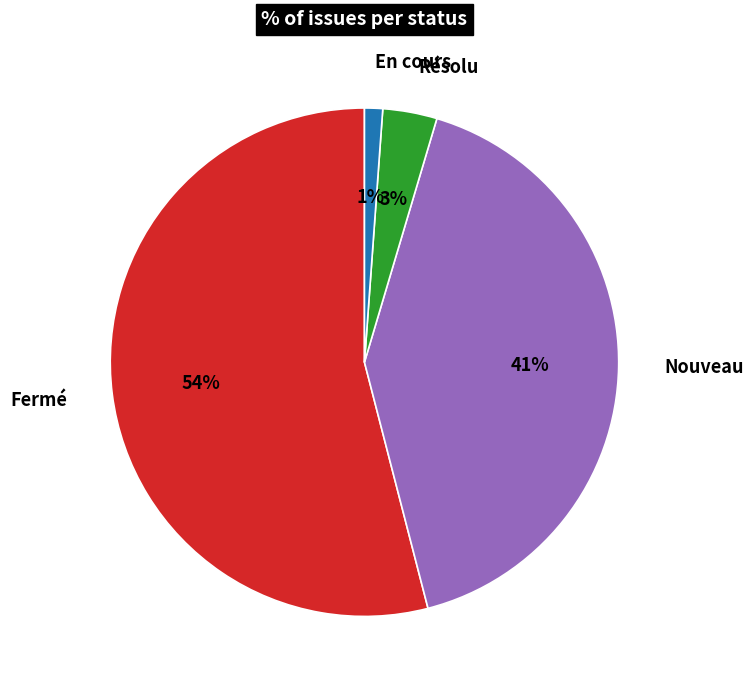

To the nearest percent, what percentage of the pie is En cours?

1%